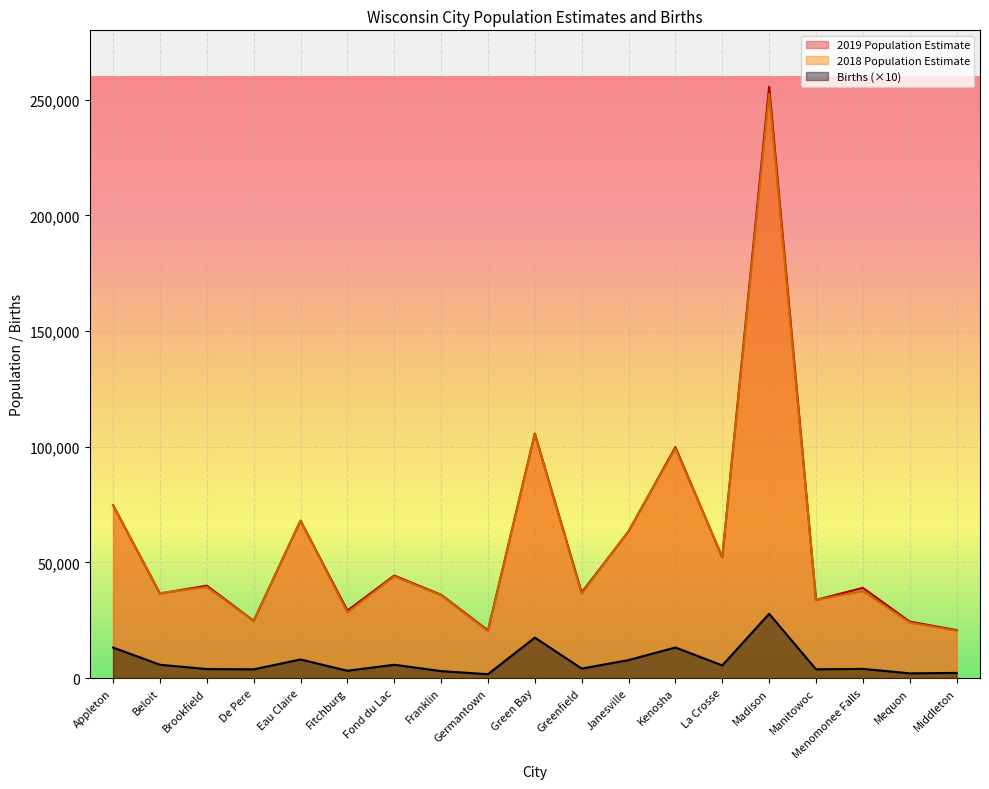

What is the approximate value of Births at Beloit, to the nearest 100?

5800